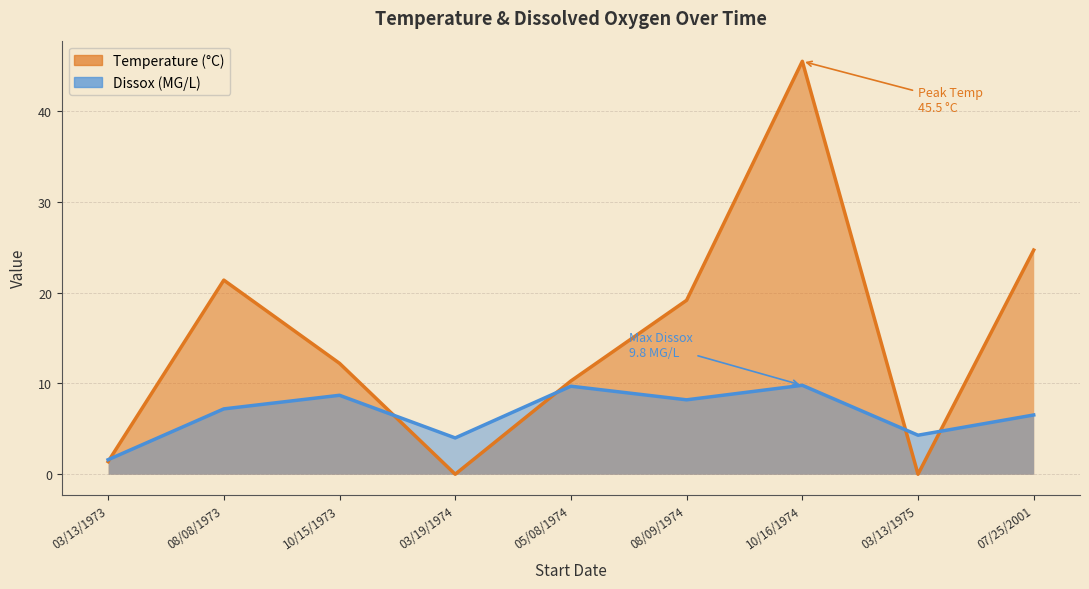

Where is Temperature nearest to the value 22?

08/08/1973